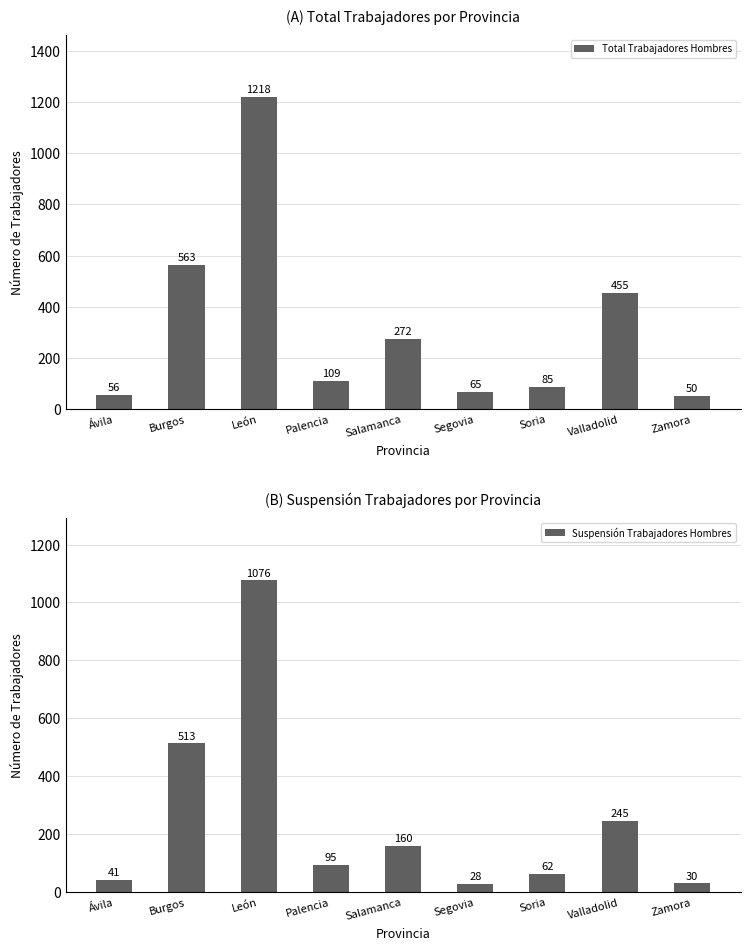

What is the value of the Total Trabajadores Hombres bar at the 8th from the left?

455